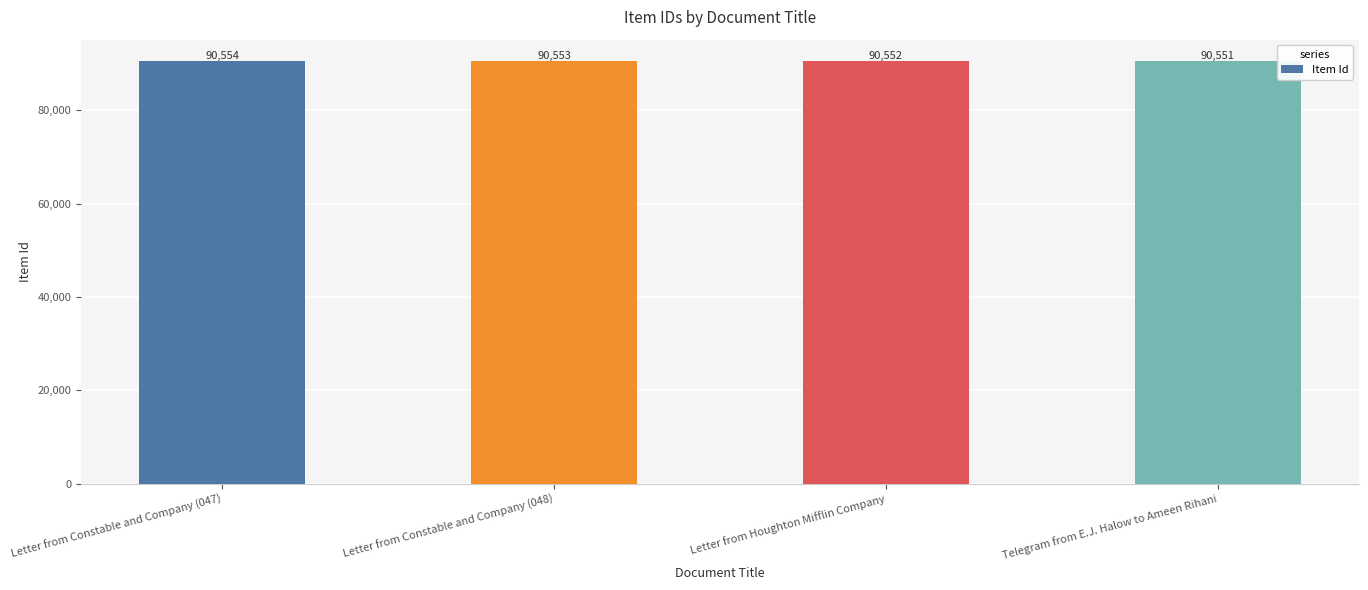

Rank the categories by value from lowest to highest.

Telegram from E.J. Halow to Ameen Rihani, Letter from Houghton Mifflin Company, Letter from Constable and Company (048), Letter from Constable and Company (047)